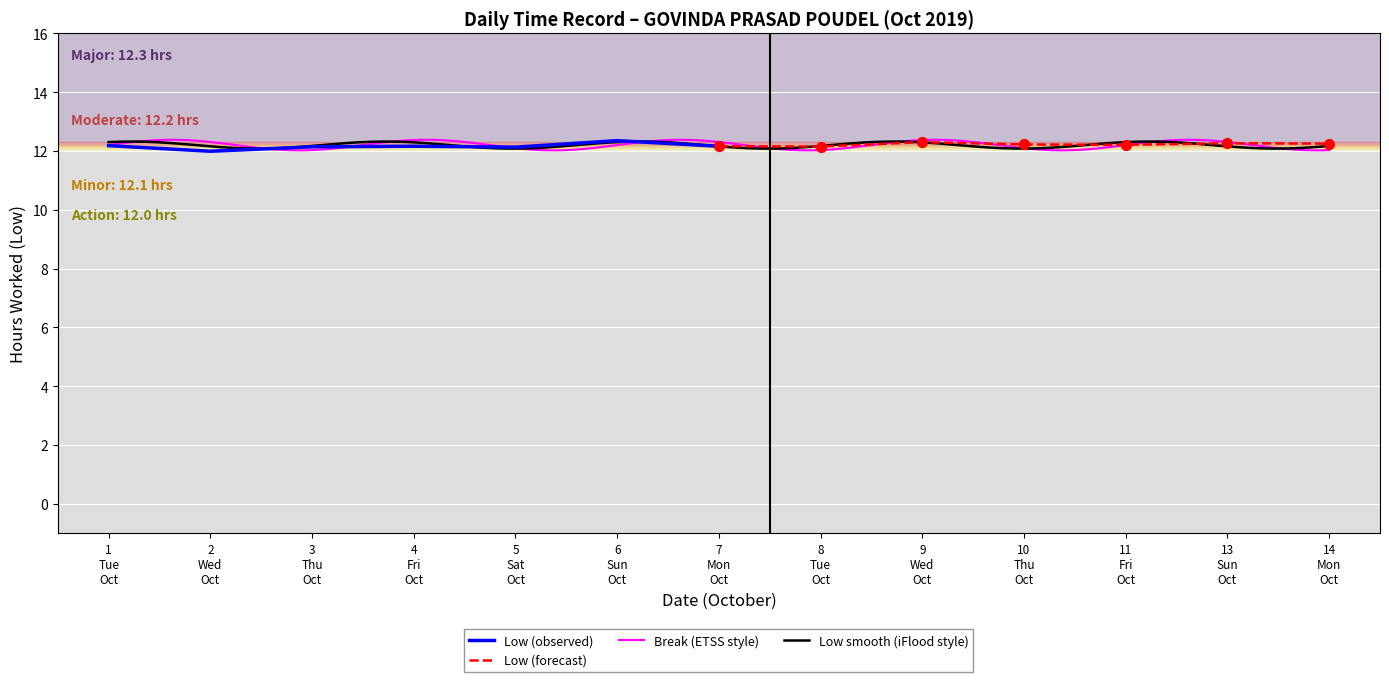

Which series contains the highest Y value?

Low (hours worked)